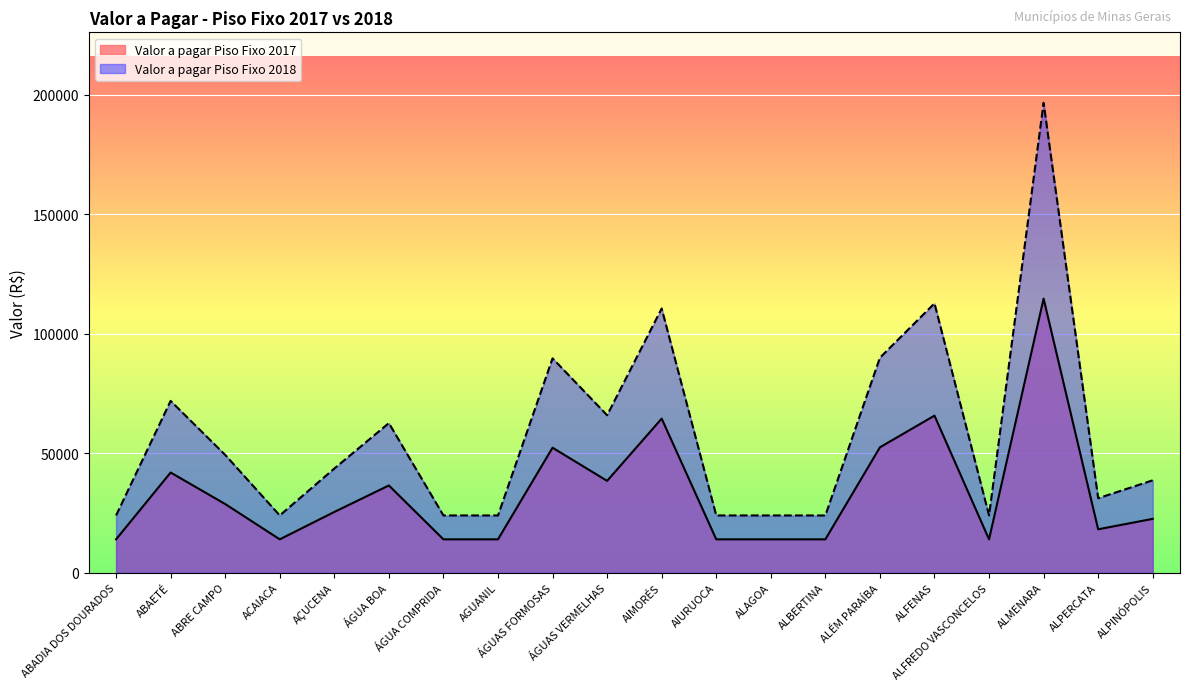

What is the difference between the second highest and minimum values in the Valor a pagar Piso Fixo 2018 series?

88754.4